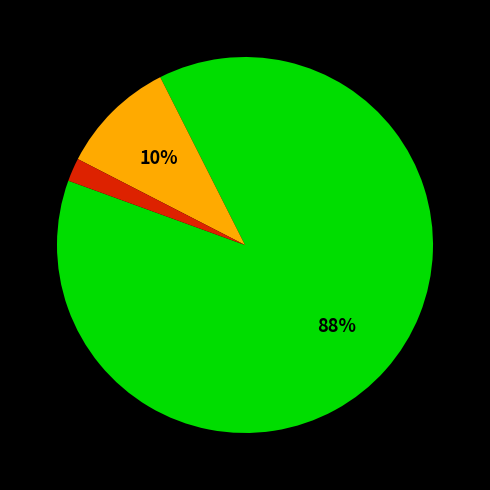

Is there any slice that represents more than half of the pie?

Yes